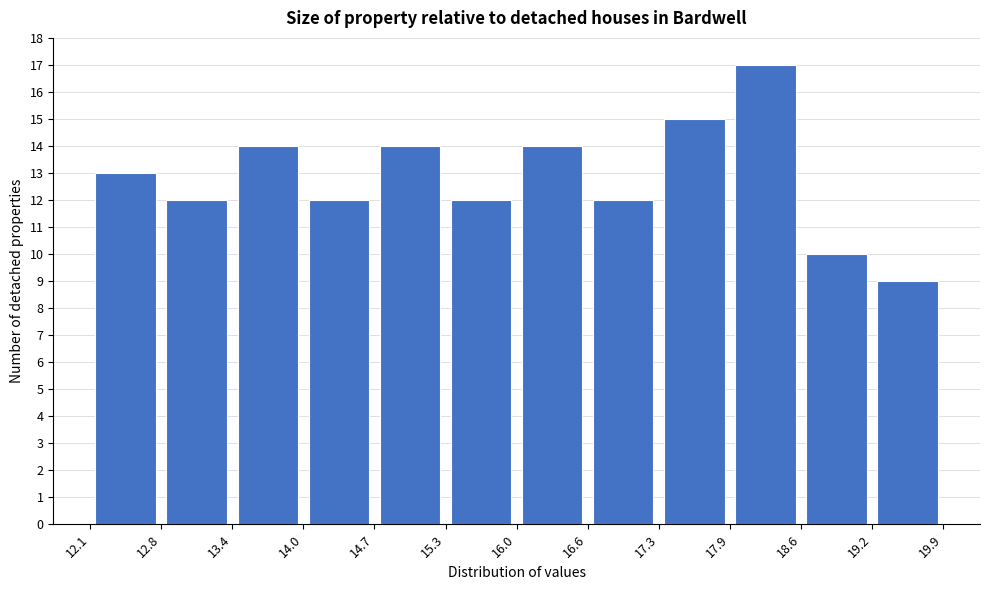

Reading left to right, transcribe this chart: for each bar, give the range it covers on the x-axis and its height. The values are not printed on the chart, so give them approximately, as read against the axis.

12.1 to 12.8: 13
12.8 to 13.4: 12
13.4 to 14.0: 14
14.0 to 14.7: 12
14.7 to 15.3: 14
15.3 to 16.0: 12
16.0 to 16.6: 14
16.6 to 17.3: 12
17.3 to 17.9: 15
17.9 to 18.6: 17
18.6 to 19.2: 10
19.2 to 19.9: 9